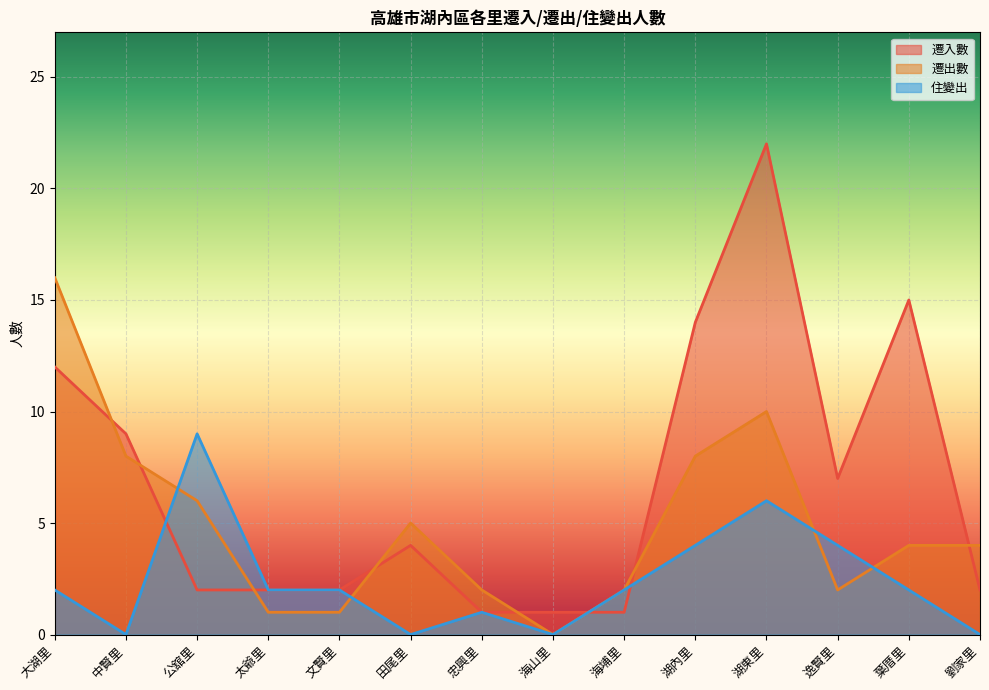

How many data points in 遷入數 are above 4?

6